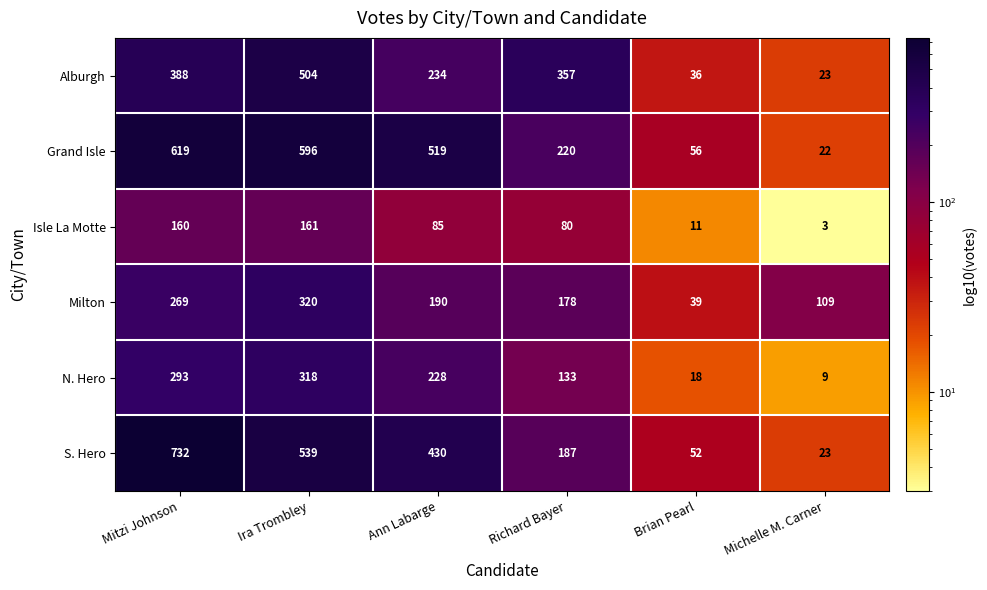

What is the difference between the S. Hero values at Ann Labarge and Michelle M. Carner?

407